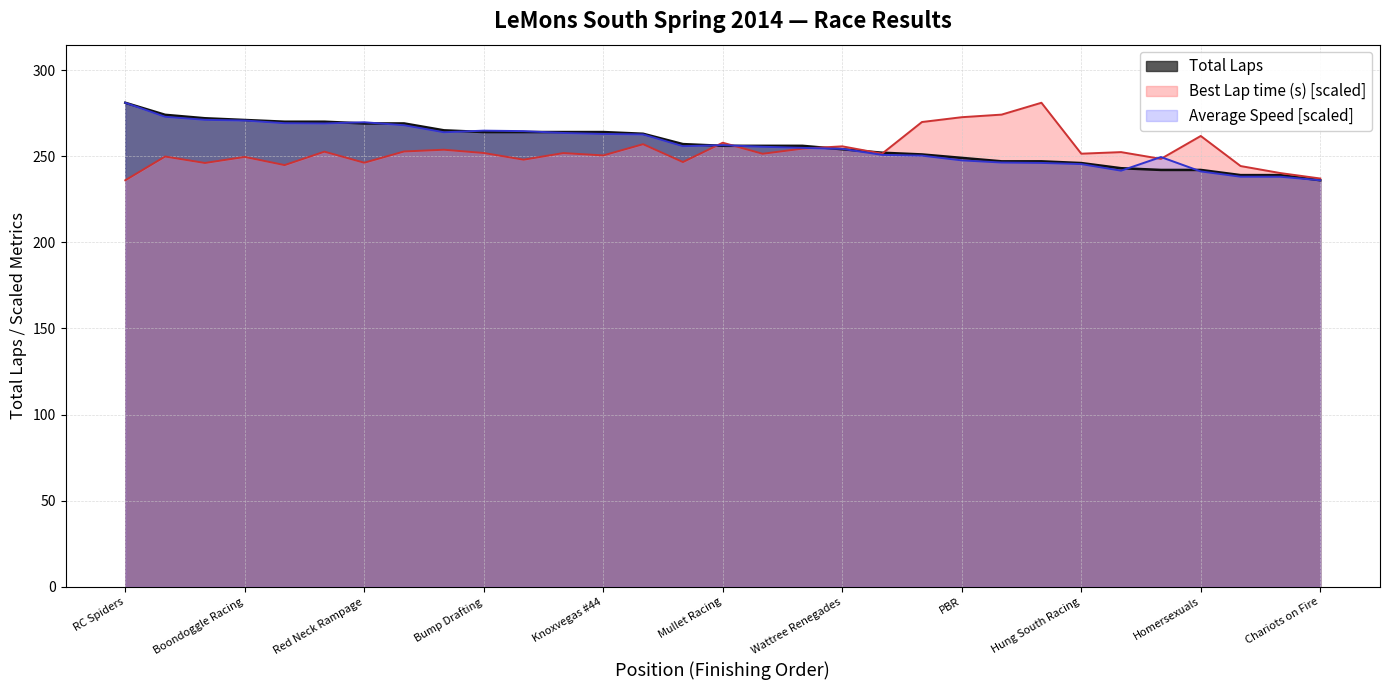

List the labels in order of Total Laps value, largest first.

RC Spiders, Grim Reaper Racing, Team SOB, Boondoggle Racing, Team Scrap Iron, Junk Male, Red Neck Rampage, Knoxvegas #91, Team Woody, Bump Drafting, The Generar Ree, Back To The Past, Knoxvegas #44, Howard J #75, Junkyard Racing, Mullet Racing, Hong Norrth C, Team Tortoise, Wattree Renegades, Howard J #98, Mock Grass Racing, PBR, Gotta Go Fast, Austin Powerless, Hung South Racing, Terminally Confused, Keystone Kops, Homersexuals, Our Lady Downforce, MidlifeCrisis, Chariots on Fire